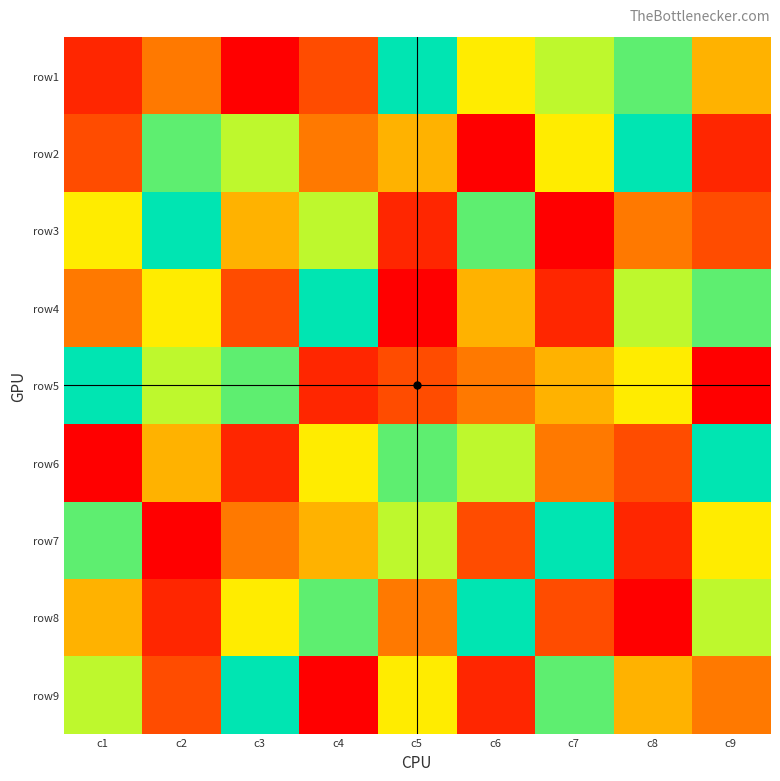

What is the total value across all series at c1?

45